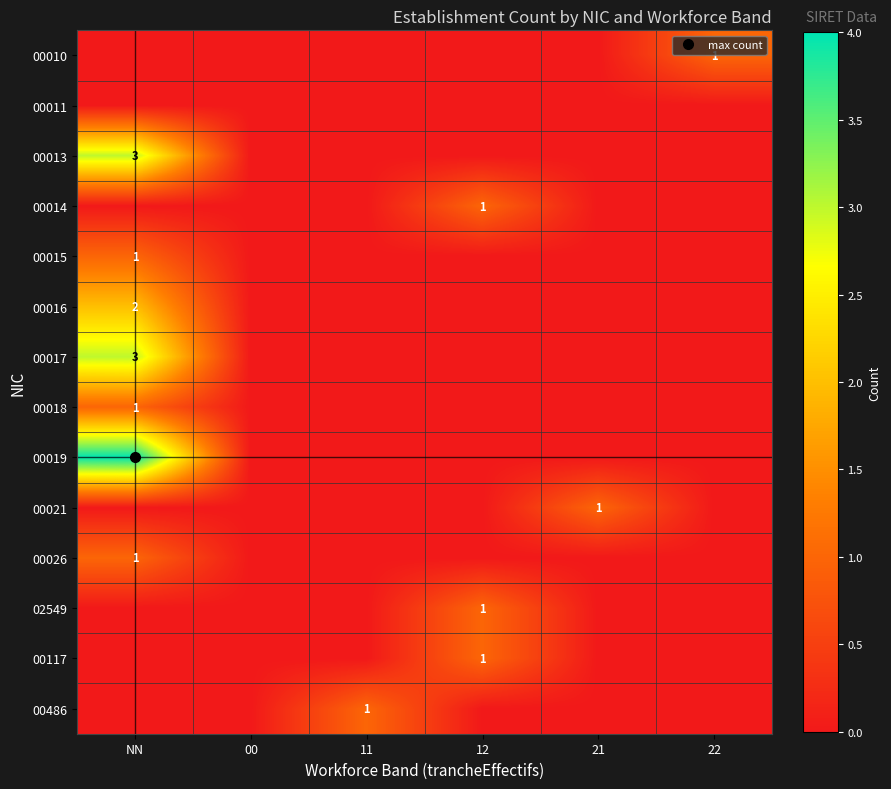

What is the difference between the highest and lowest values at NN?

4